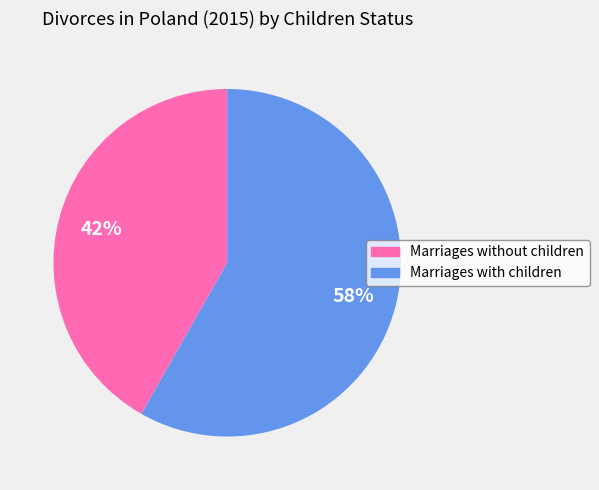

Which slice is the largest?

Marriages with children